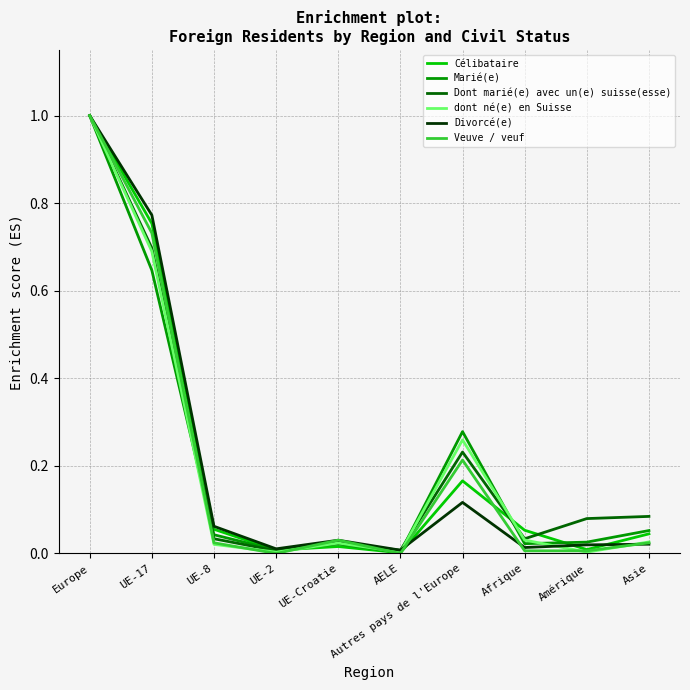

Is this an area chart (filled region under the line)?

No